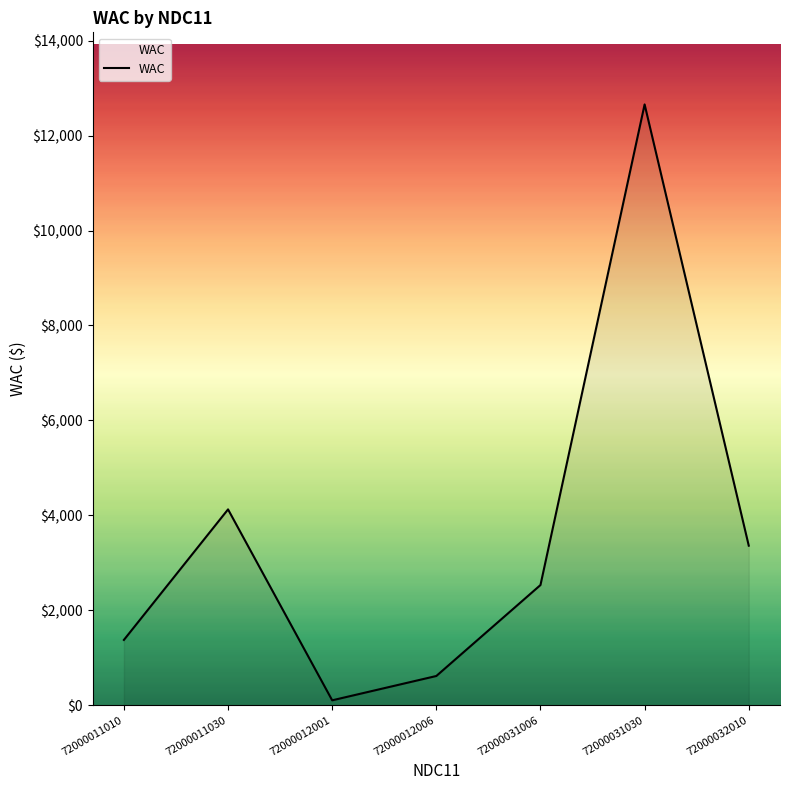

What is the average value?

3537.9